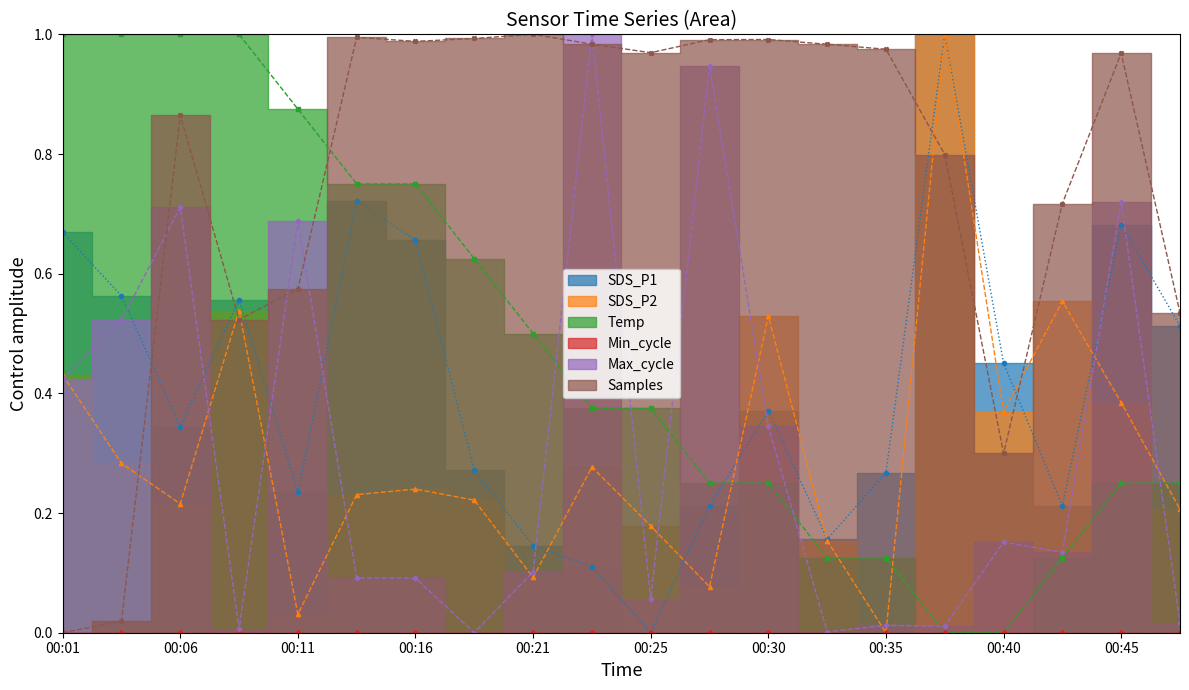

True or false: Max_cycle and SDS_P1 intersect in this chart.

True